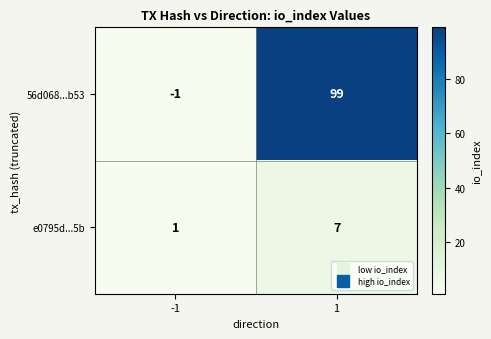

The e0795d...5b series shows 1 at -1. True or false?

True